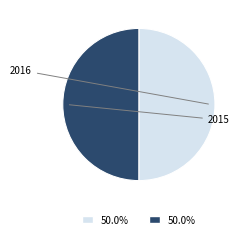

Which has a higher value, 2016 or 2015?

2016